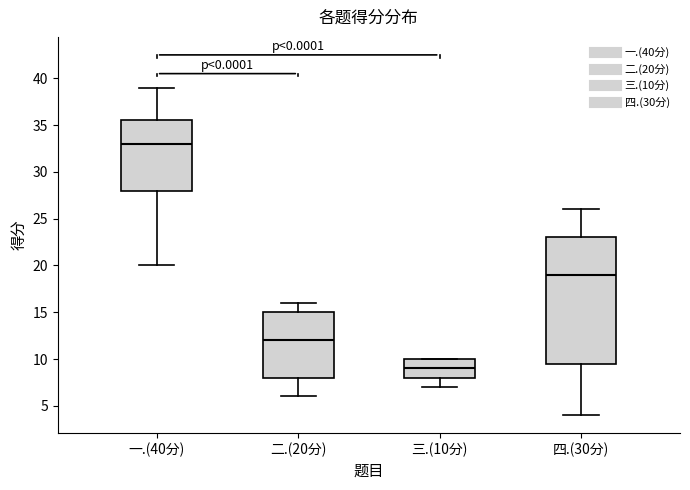

Which box's median line is the highest?

一.(40分)